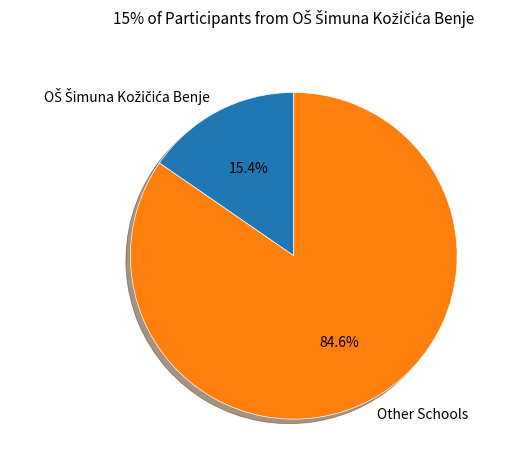

To the nearest percent, what is the difference between the largest and smallest slice percentages?

69%